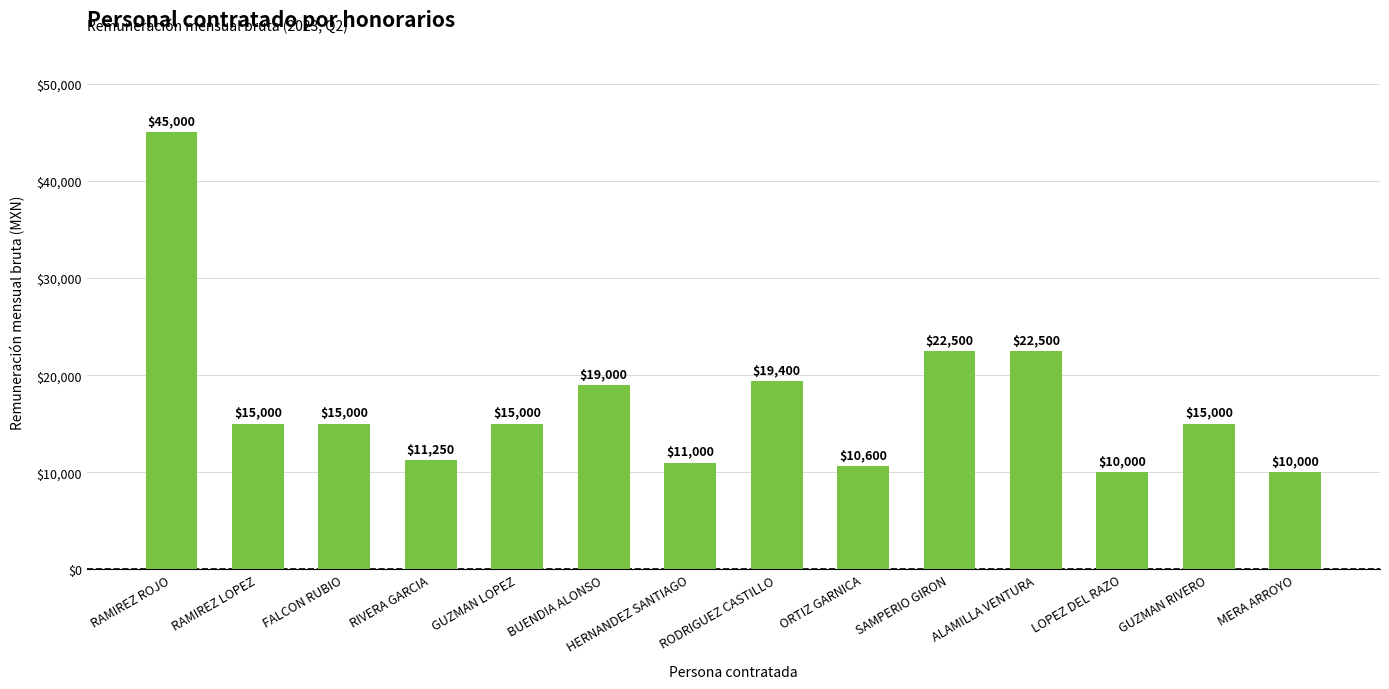

What is the value of the 2nd bar from the left?

15000